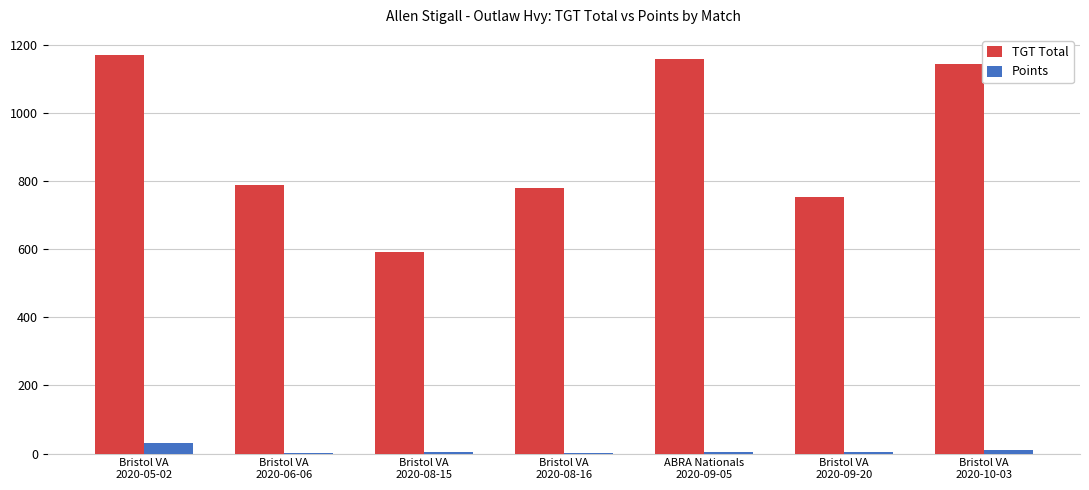

What is the total value across all series at Bristol VA
2020-05-02?

1200.0